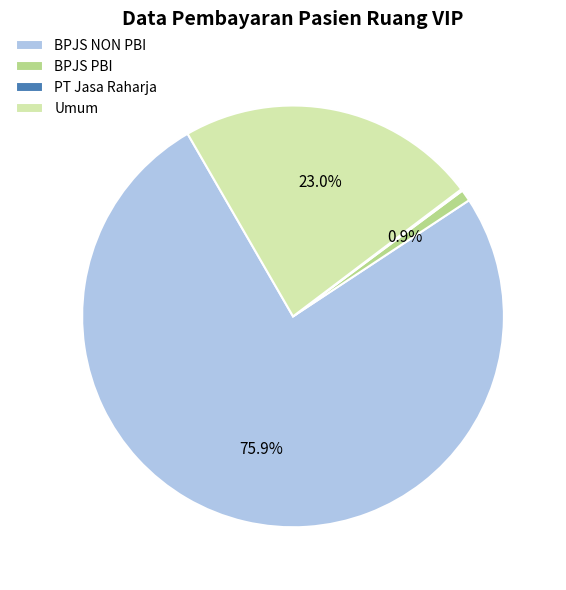

Is there any slice that represents more than half of the pie?

Yes